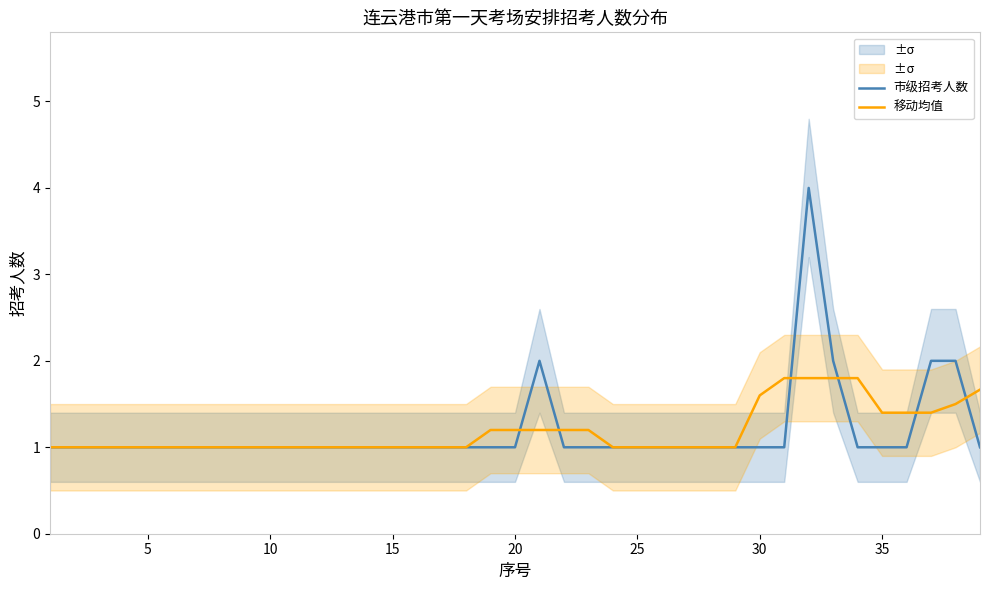

What is the lowest value of the 市级招考人数 series?

1.0